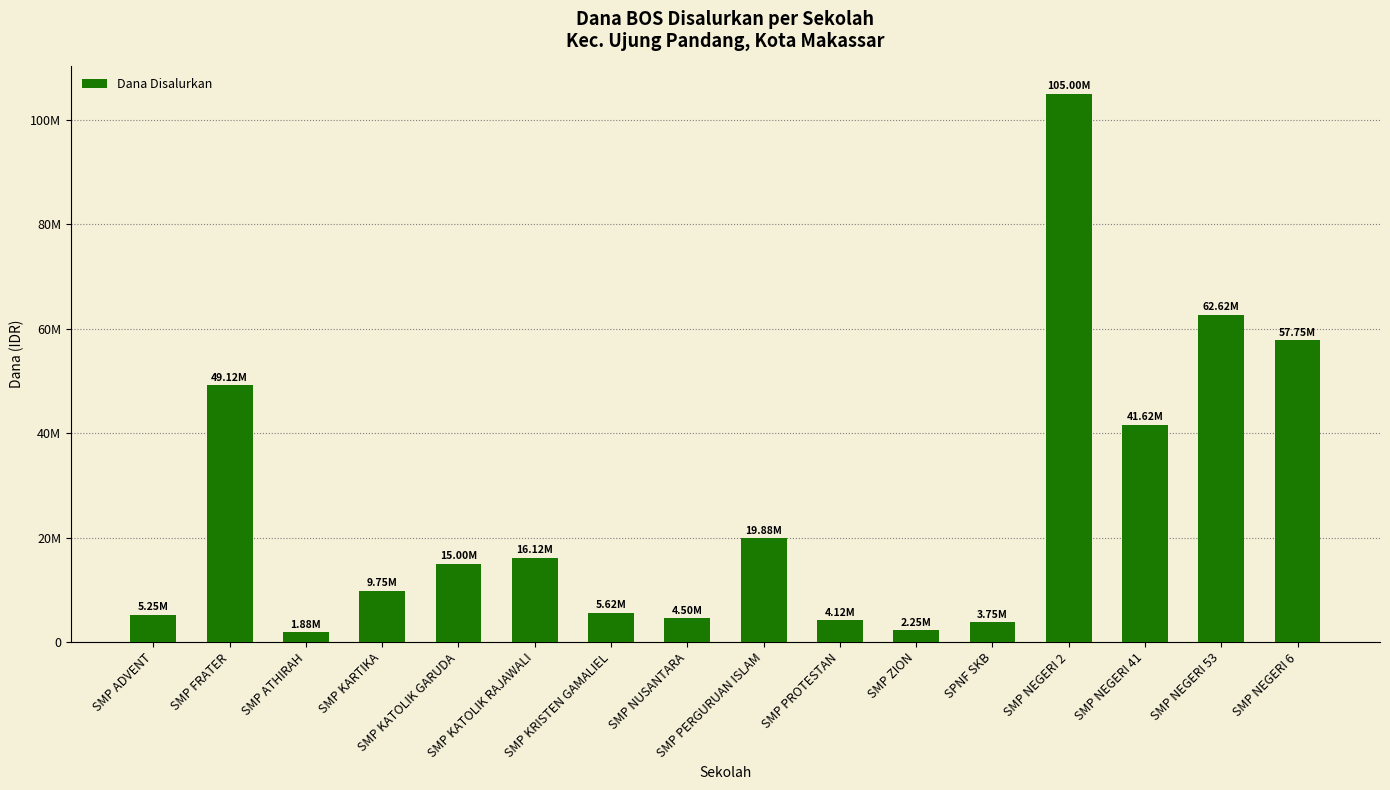

What position from the right is SMP NEGERI 41?

3